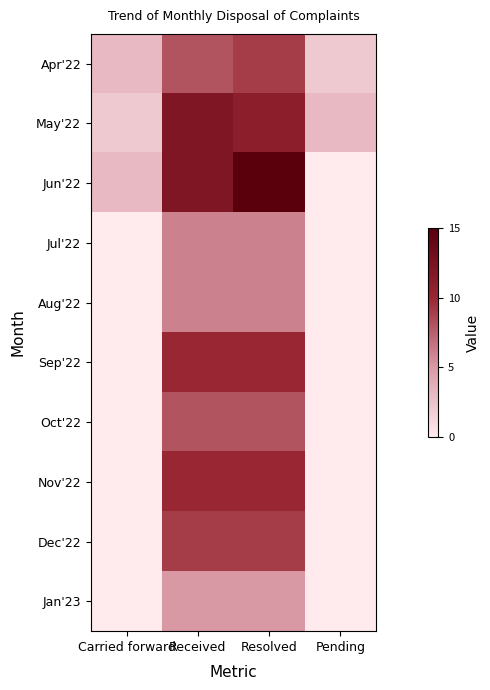

Reading left to right, extract all data points from this chart.

Apr'22: Carried forward=3	Received=8	Resolved=9	Pending=2
May'22: Carried forward=2	Received=12	Resolved=11	Pending=3
Jun'22: Carried forward=3	Received=12	Resolved=15	Pending=0
Jul'22: Carried forward=0	Received=6	Resolved=6	Pending=0
Aug'22: Carried forward=0	Received=6	Resolved=6	Pending=0
Sep'22: Carried forward=0	Received=10	Resolved=10	Pending=0
Oct'22: Carried forward=0	Received=8	Resolved=8	Pending=0
Nov'22: Carried forward=0	Received=10	Resolved=10	Pending=0
Dec'22: Carried forward=0	Received=9	Resolved=9	Pending=0
Jan'23: Carried forward=0	Received=5	Resolved=5	Pending=0